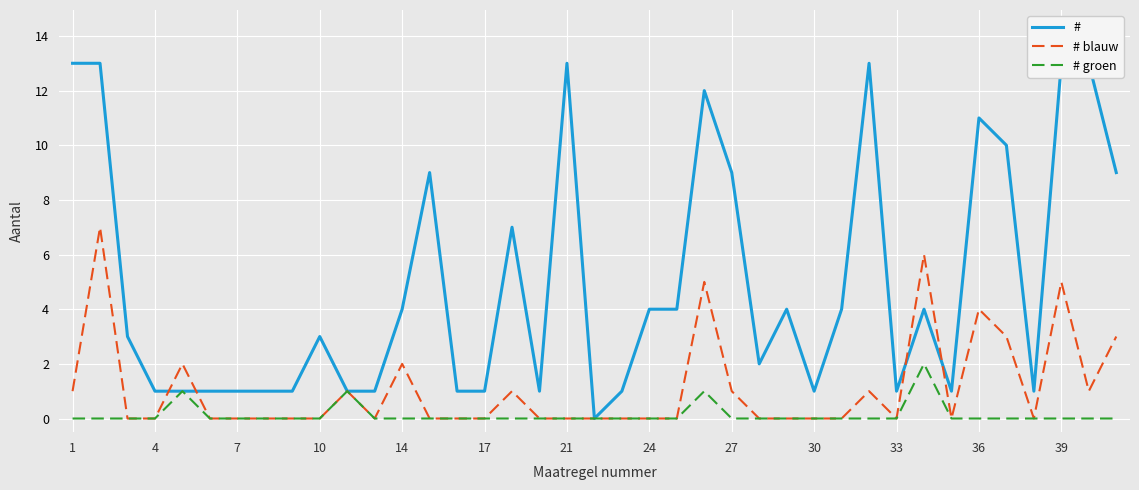

The value of # groen at 39 is 1. True or false?

False